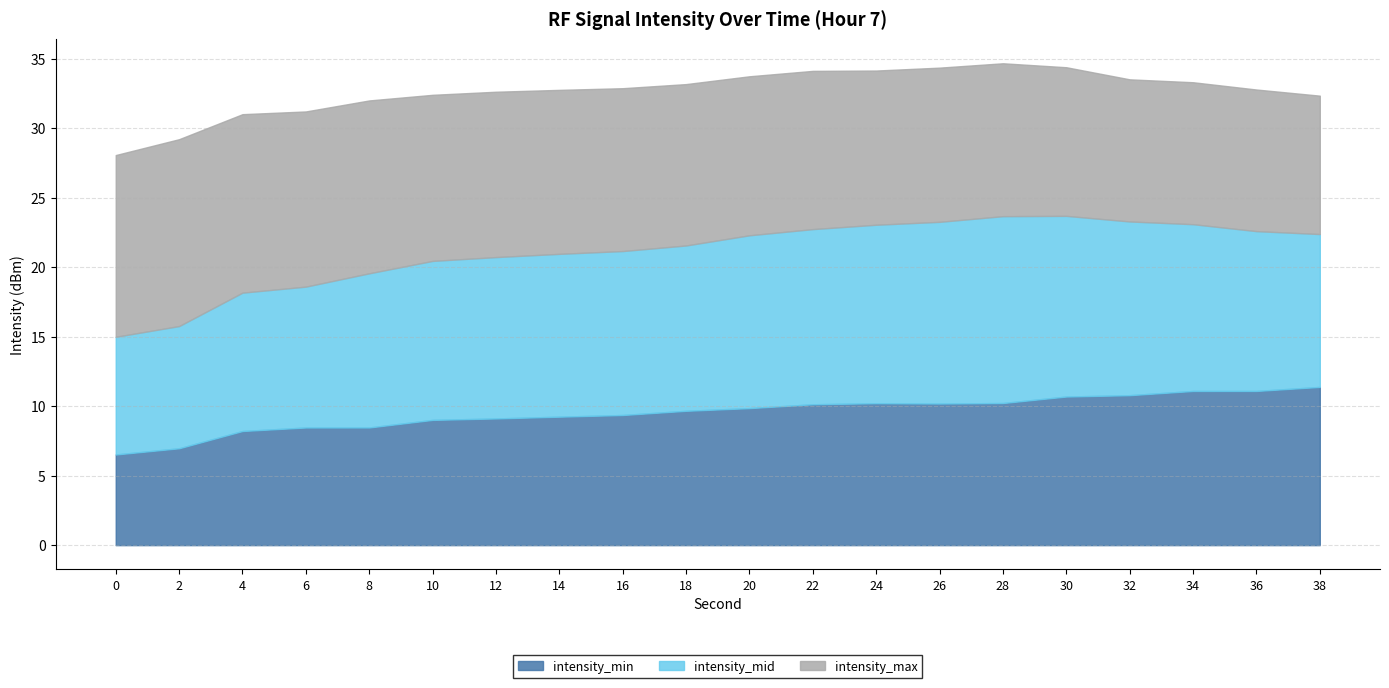

What is the difference between the second highest and minimum values in the intensity_max series?

3.1